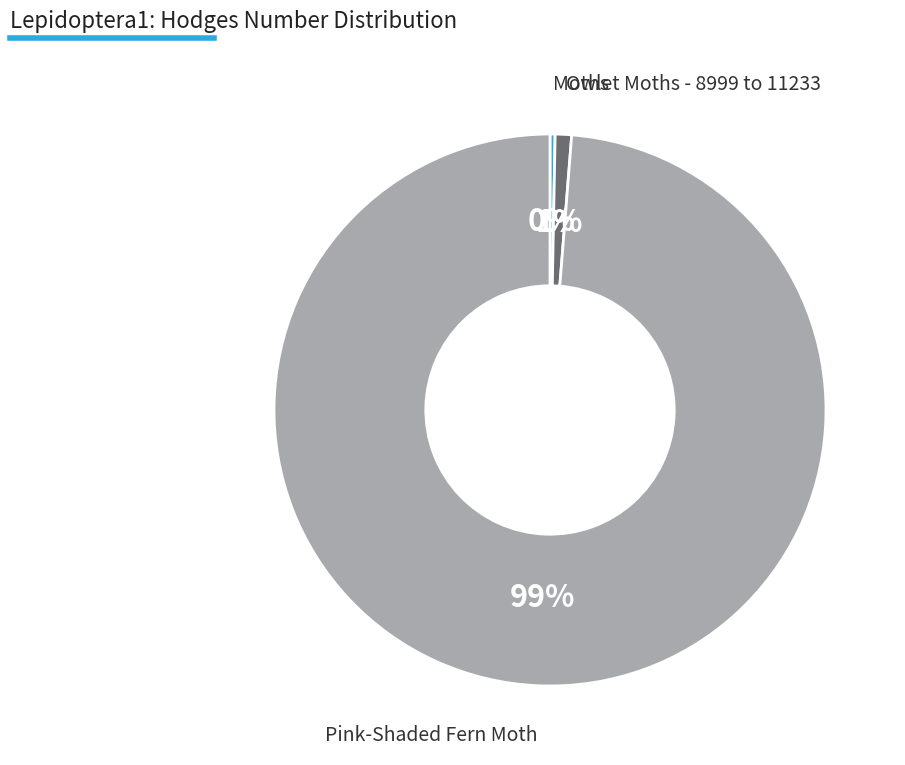

How many slices are in this pie chart?

3